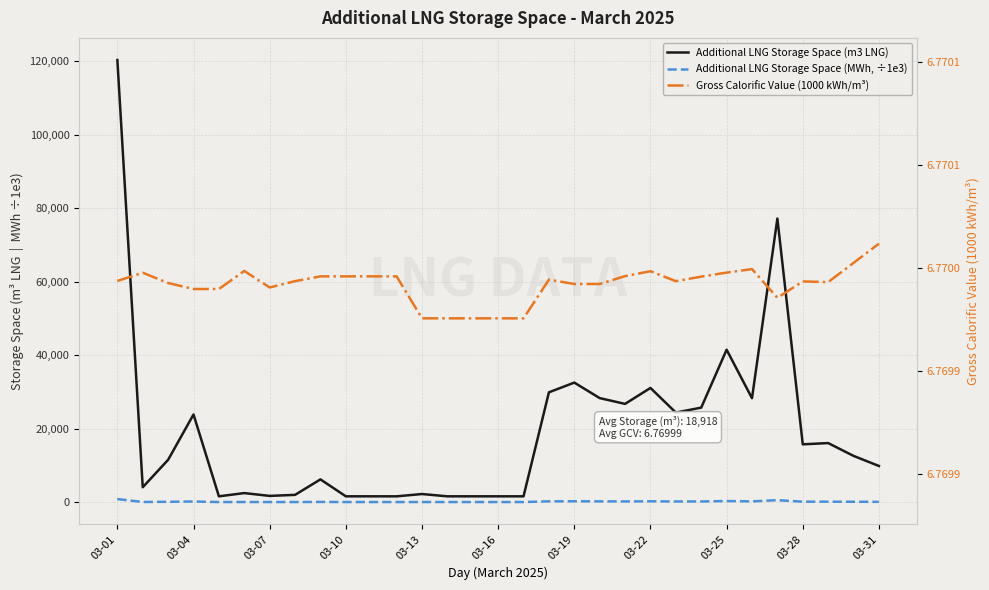

What is the sum of all Additional LNG Storage Space (m3 LNG) values?

586450.0